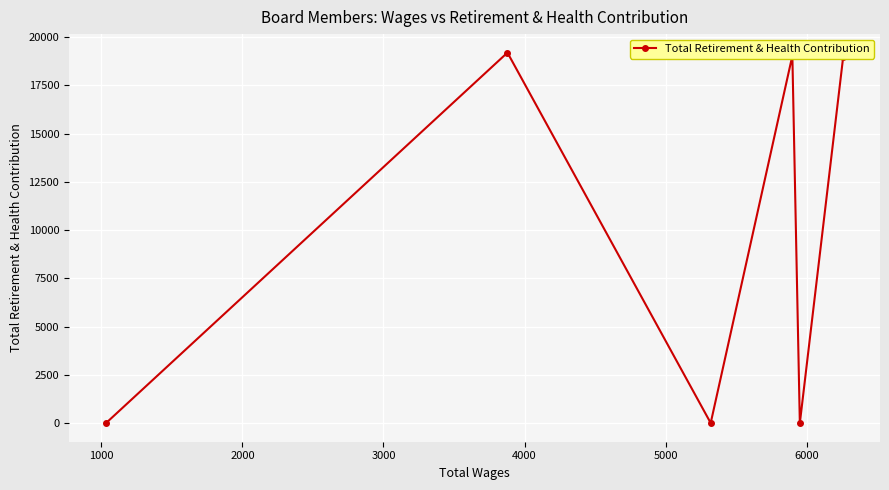

What is the difference between the maximum and minimum values?

19195